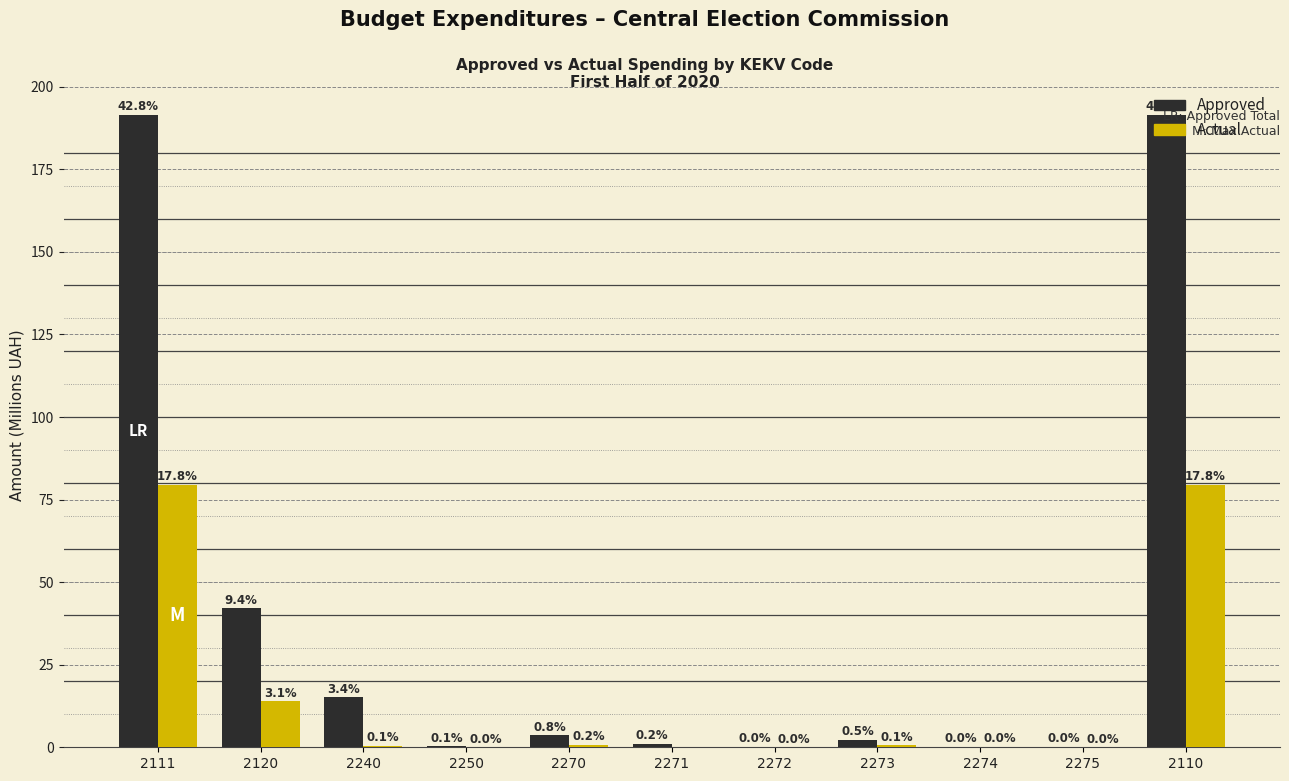

What is the sum of all Approved values?

447.7